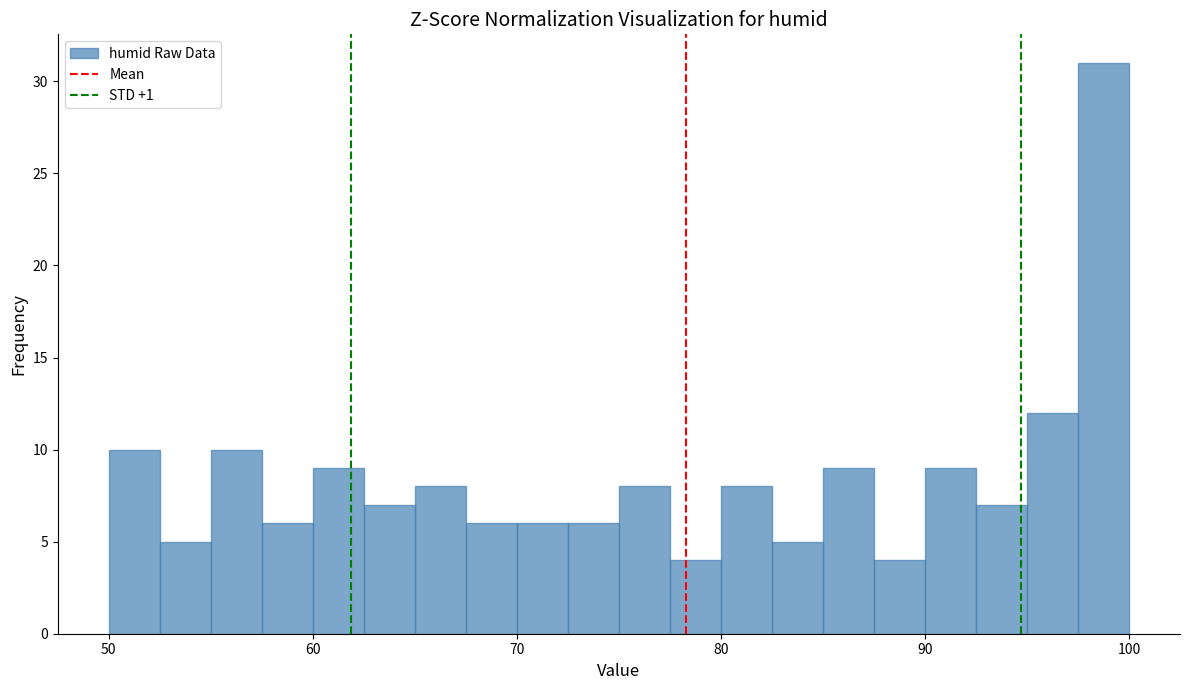

Read against the x-axis, roughly where is the centre of the tallest bar?

99